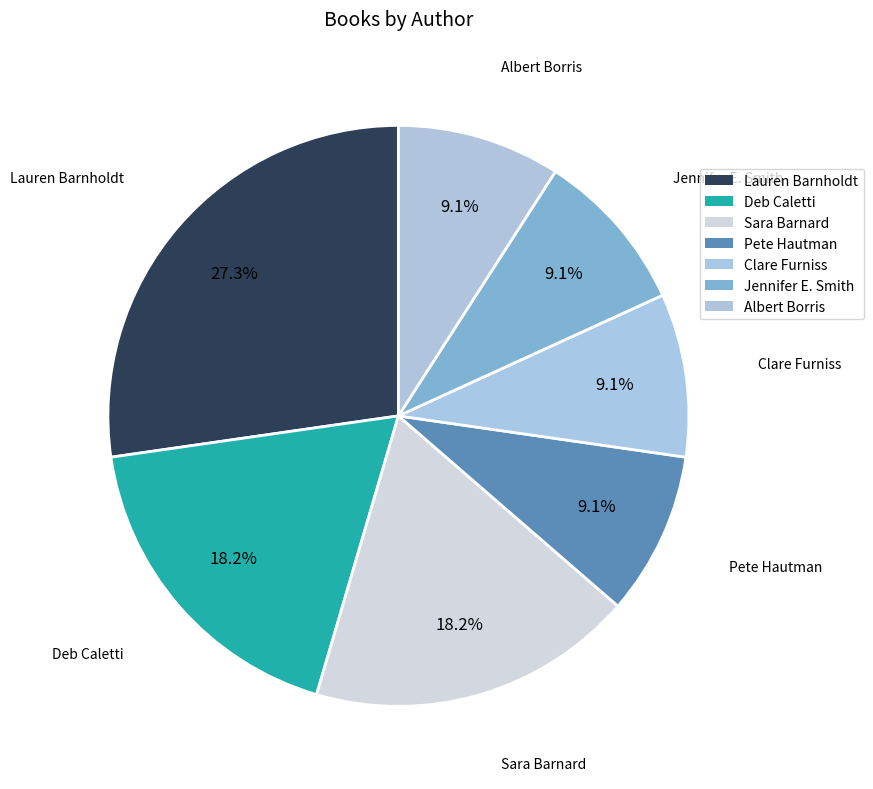

Which slice is the smallest?

Pete Hautman